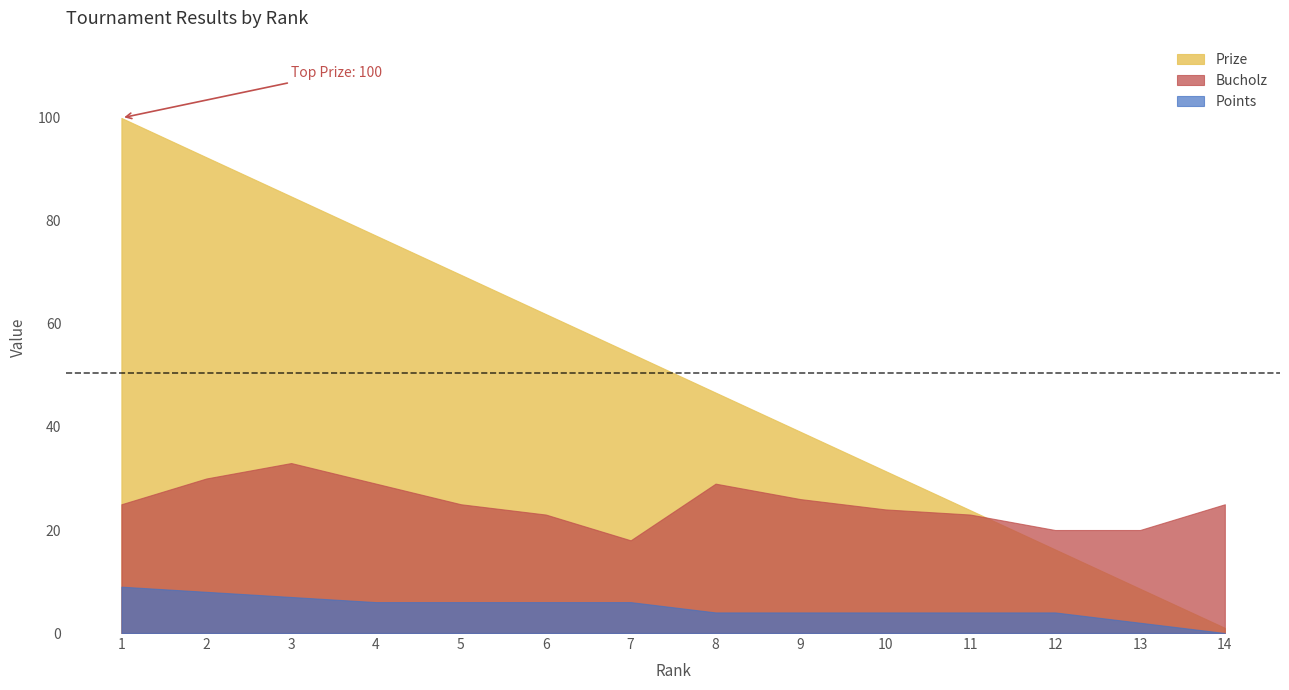

Which series has the largest total across all categories?

Prize